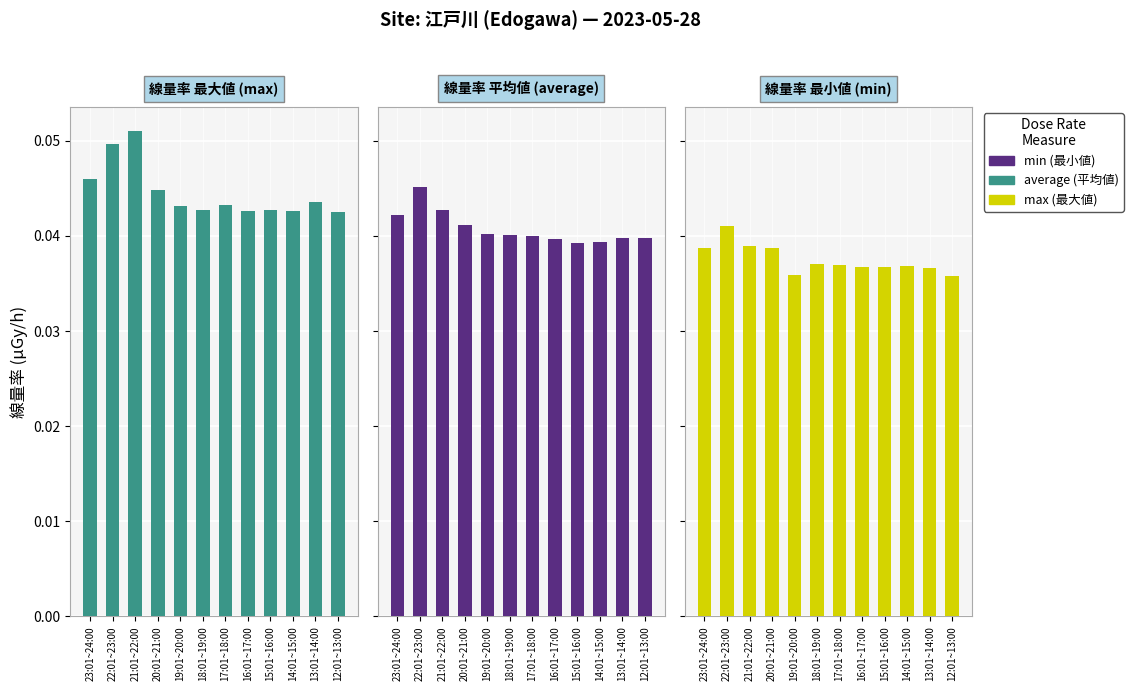

What is the label of the 3rd bar from the right?

14:01~15:00